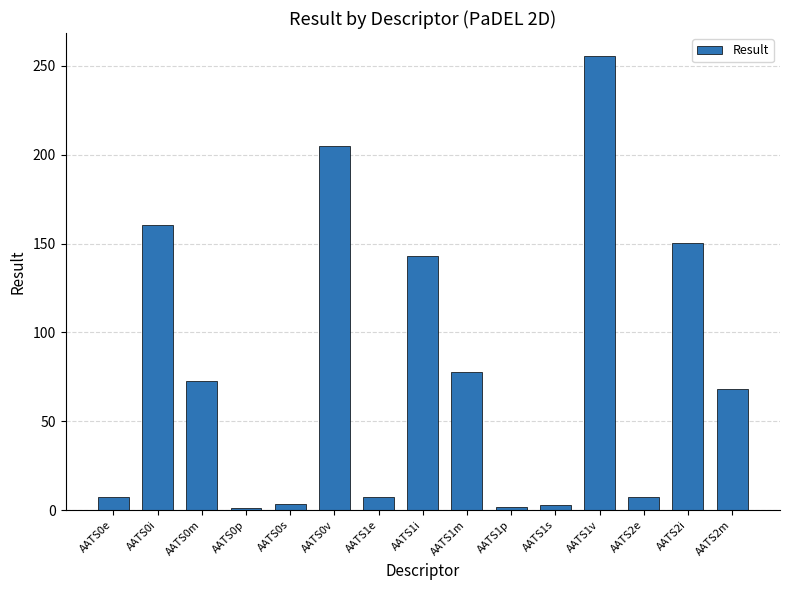

Count the number of values greater than 68.

8